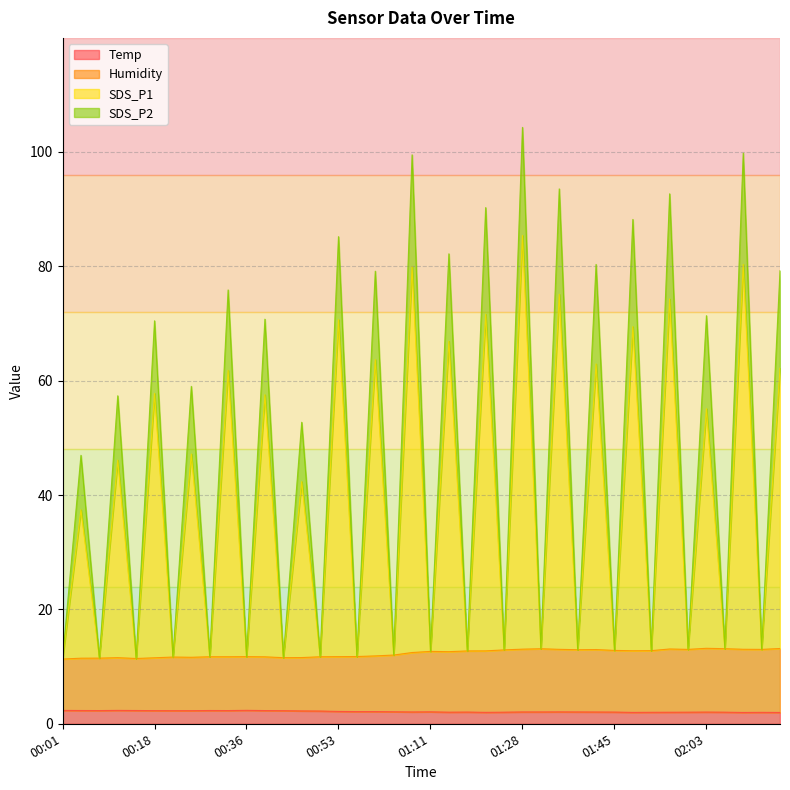

True or false: Humidity and SDS_P2 cross at least once.

False